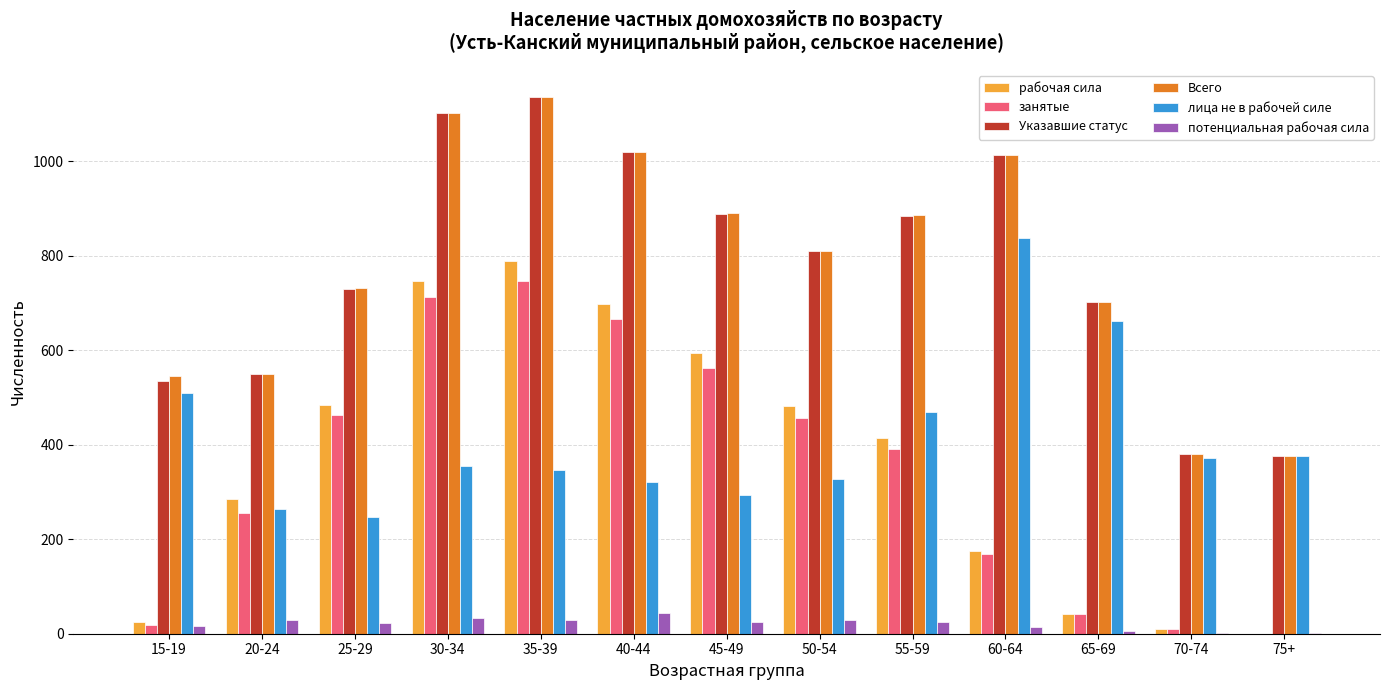

True or false: рабочая сила has a value of 290 at 25-29.

False